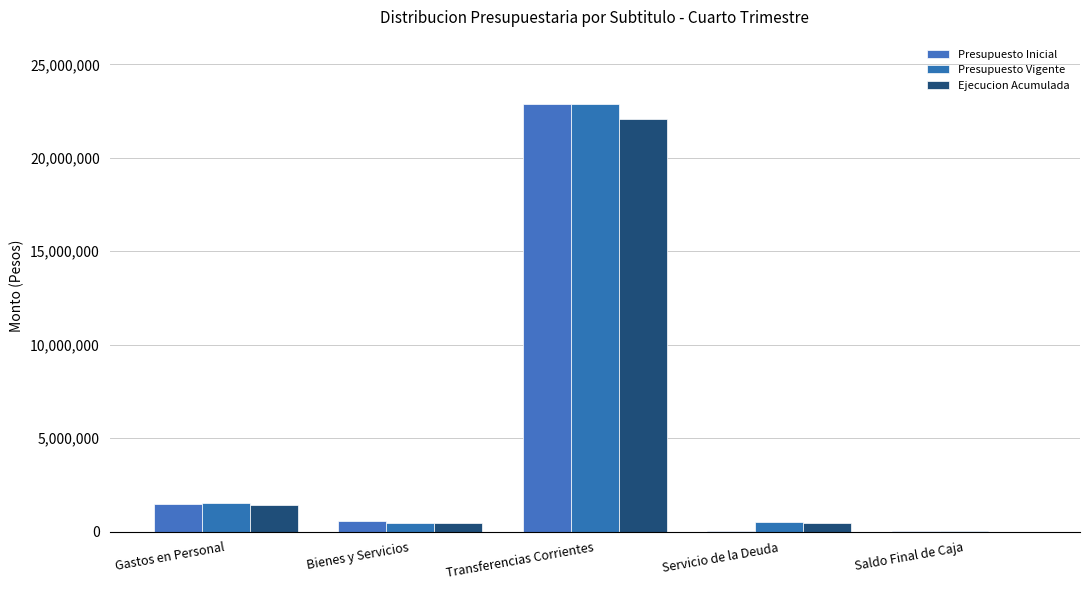

Reading left to right, transcribe all the data shown in this chart.

Presupuesto Inicial: Gastos en Personal=1451301	Bienes y Servicios=563844	Transferencias Corrientes=22892557	Servicio de la Deuda=1000	Saldo Final de Caja=1000
Presupuesto Vigente: Gastos en Personal=1524381	Bienes y Servicios=478844	Transferencias Corrientes=22892557	Servicio de la Deuda=519156	Saldo Final de Caja=1000
Ejecucion Acumulada: Gastos en Personal=1428964	Bienes y Servicios=434201	Transferencias Corrientes=22070734	Servicio de la Deuda=466966	Saldo Final de Caja=0